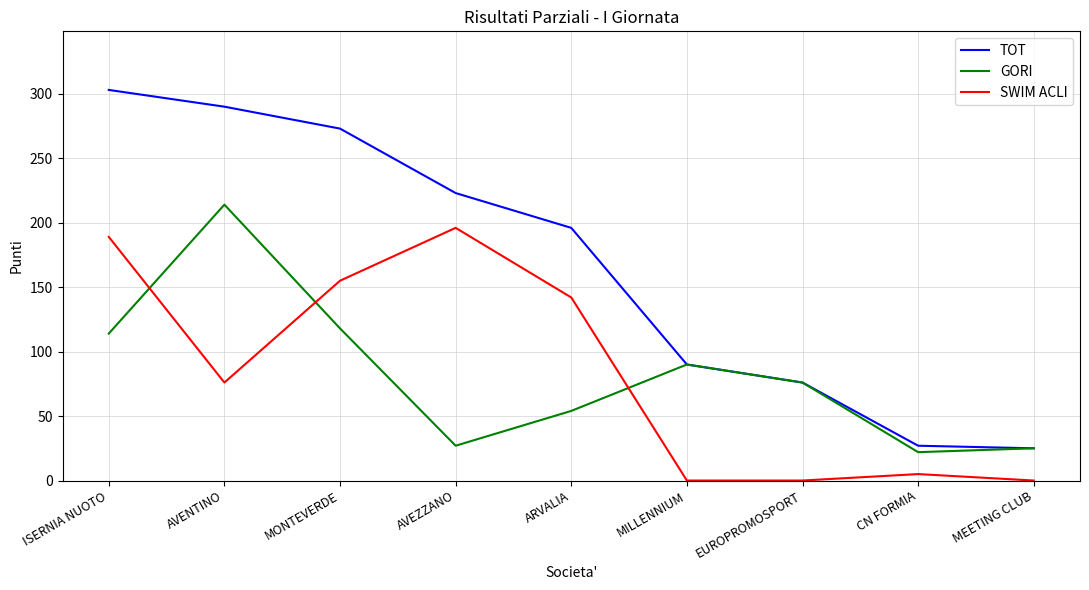

Reading left to right, list all the values displayed in this chart.

TOT: 303	290	273	223	196	90	76	27	25
GORI: 114	214	118	27	54	90	76	22	25
SWIM ACLI: 189	76	155	196	142	0	0	5	0